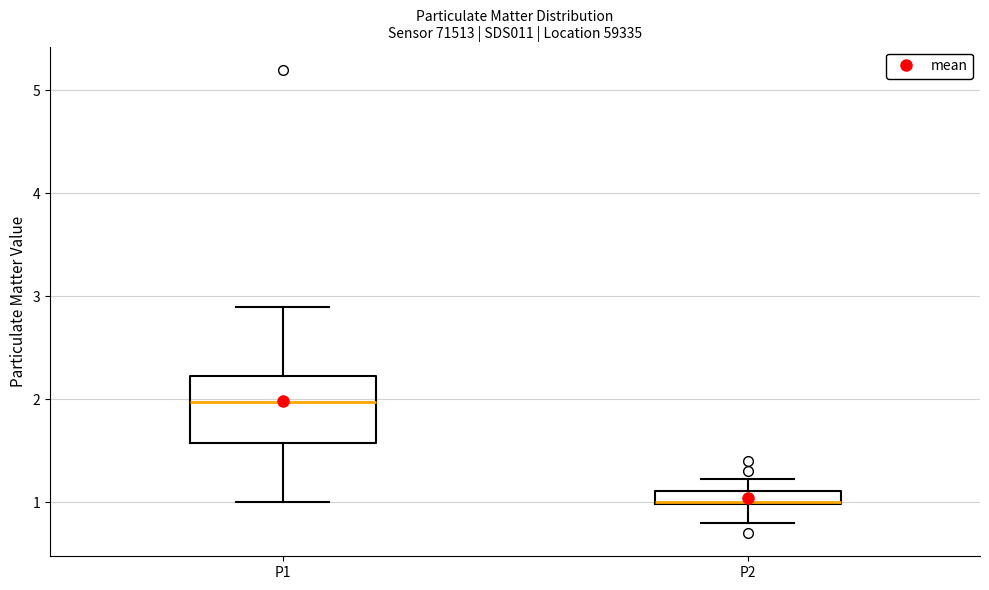

Where does the upper whisker of the box for P2 end on the y-axis? The values are not printed on the chart, so give them approximately, as read against the axis.

1.2